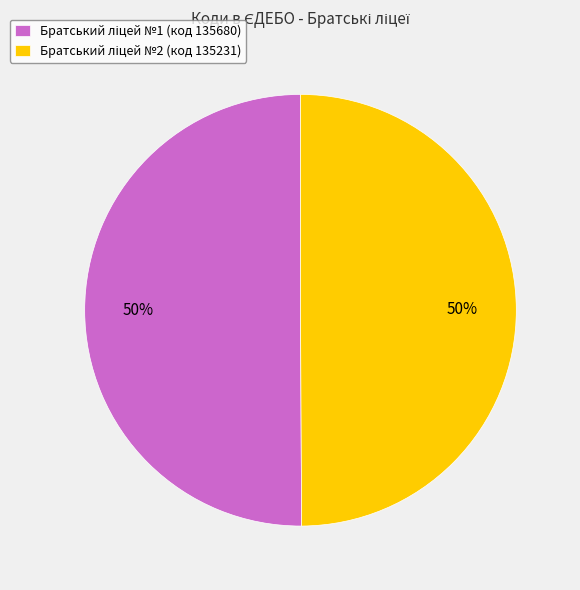

To the nearest percent, what is the average slice percentage?

50%